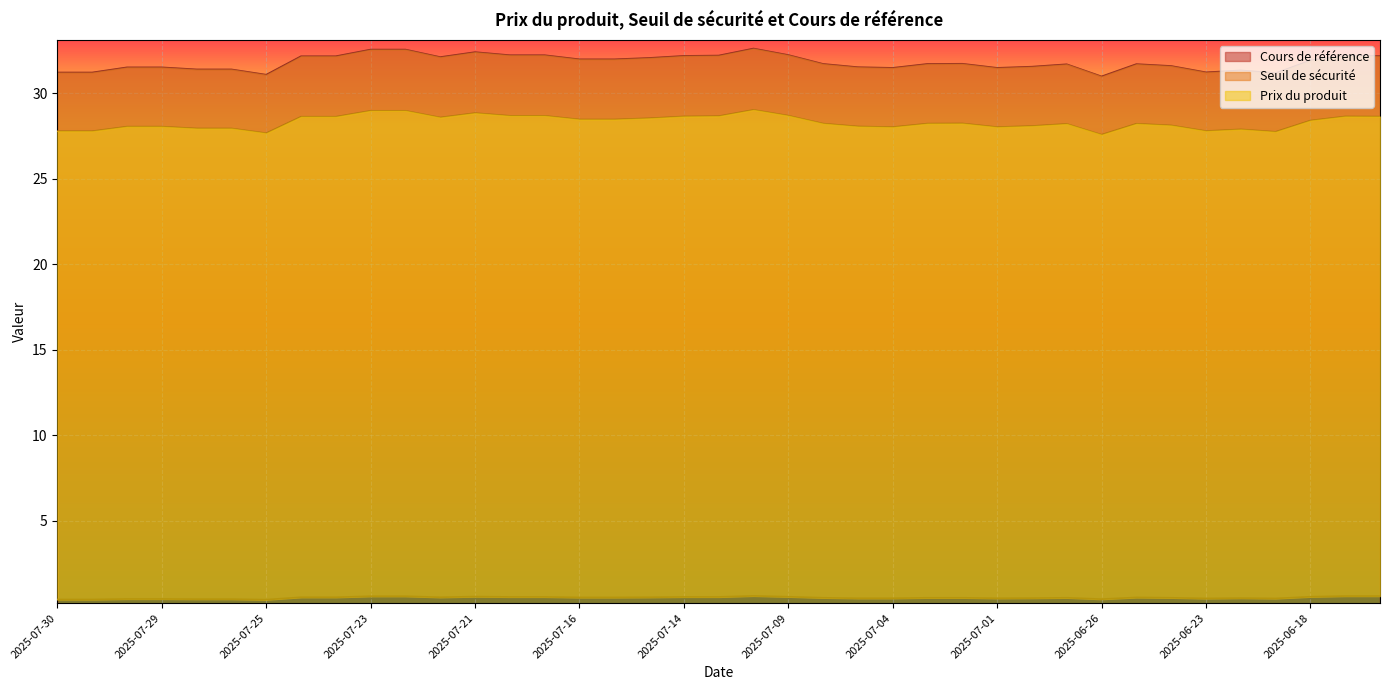

What are all the series names shown in the legend?

Cours de référence, Seuil de sécurité, Prix du produit